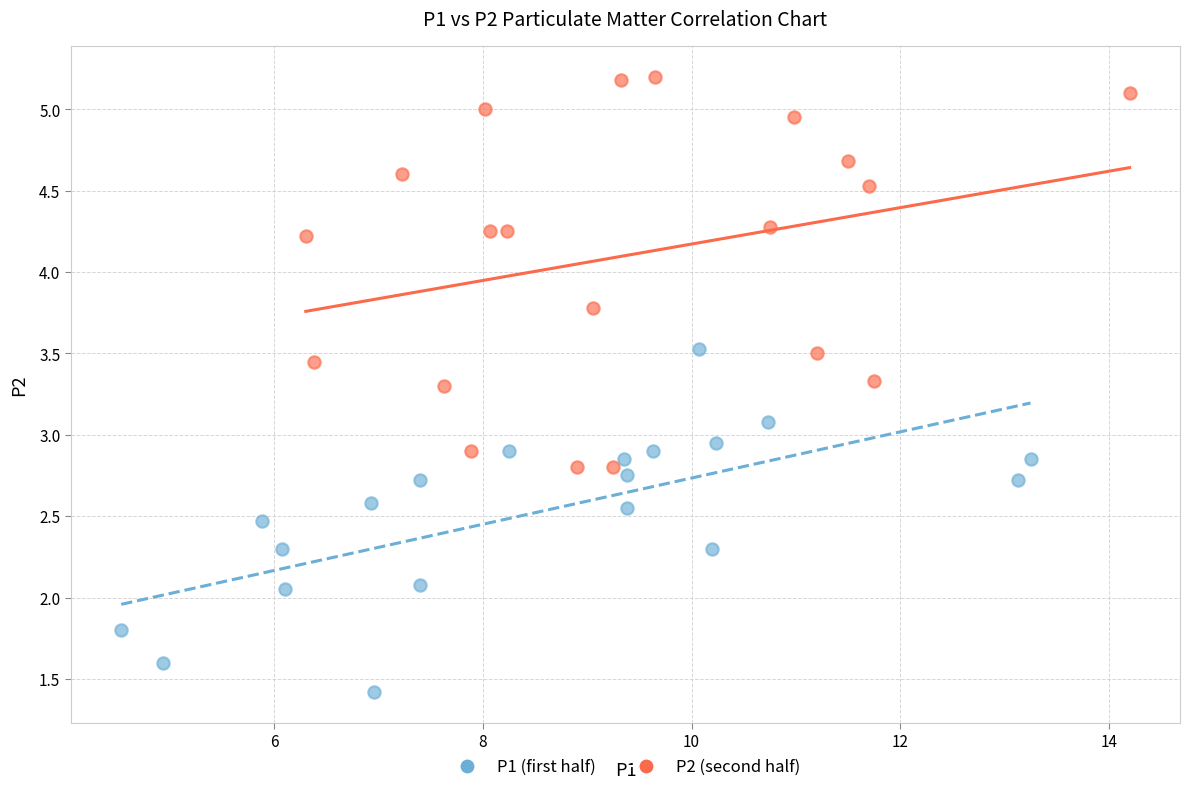

Which series reaches the minimum Y coordinate?

P1 (first half)